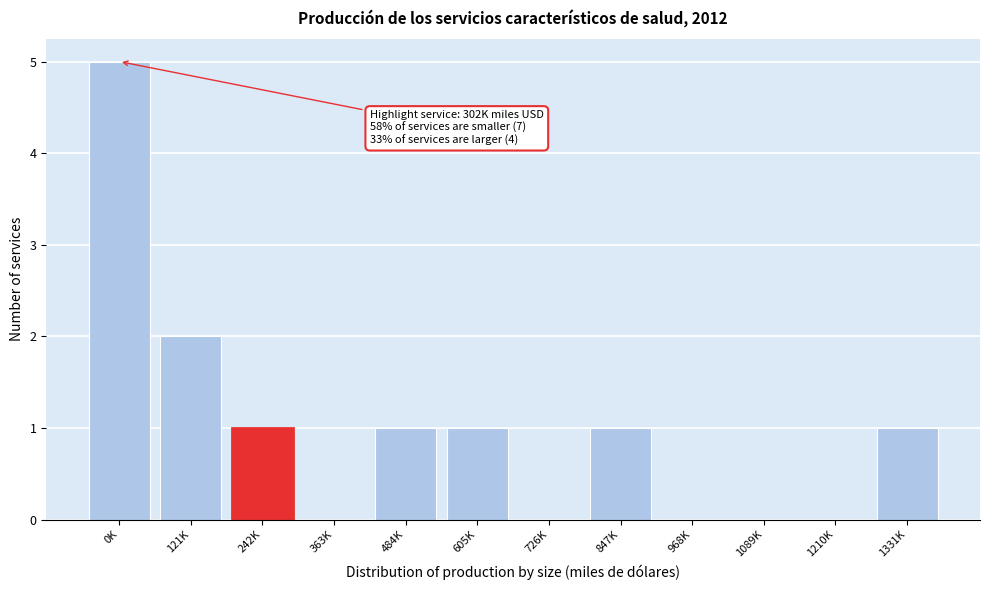

Reading left to right, what are all the values shown in this chart?

0K=5	121K=2	242K=1	363K=0	484K=1	605K=1	726K=0	847K=1	968K=0	1089K=0	1210K=0	1331K=1